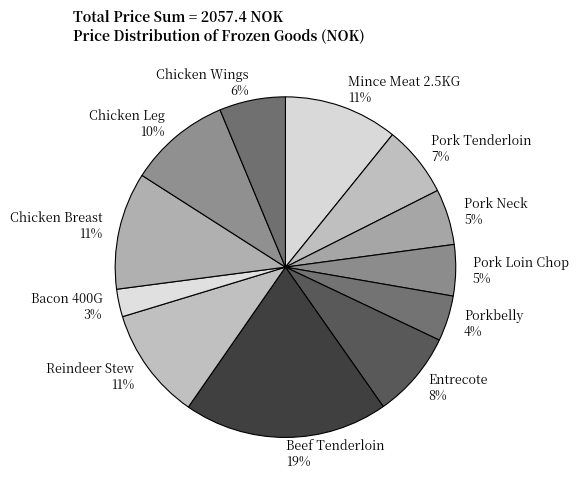

Approximately how many times larger is the value at Entrecote 8% compared to Chicken Leg 10%?

0.8